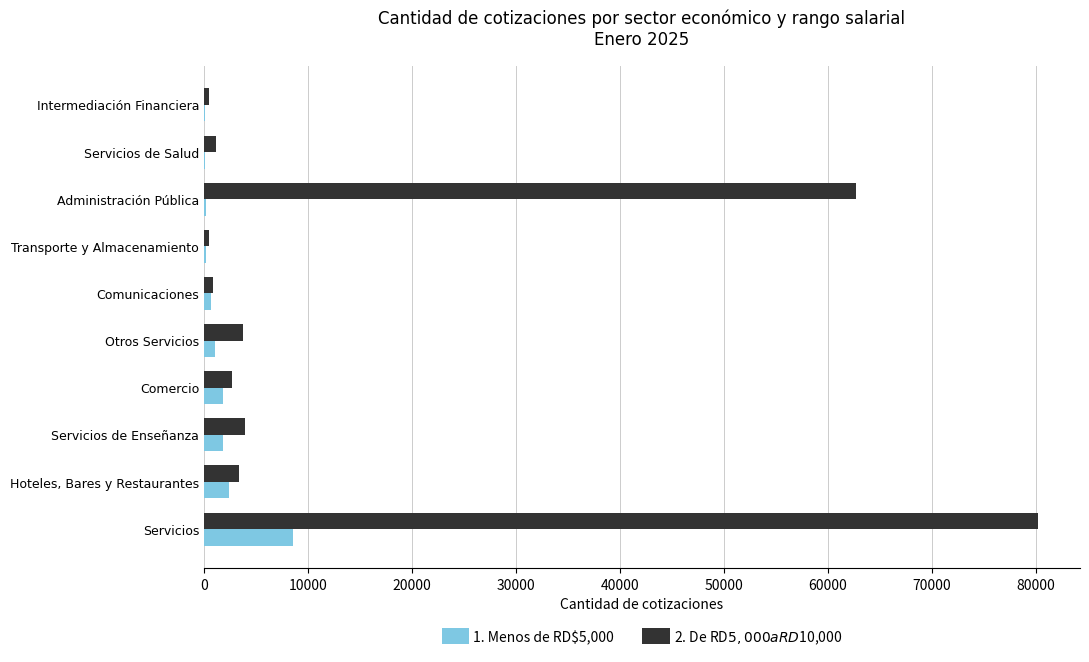

Which series has the largest total across all categories?

2. De RD$5,000 a RD$10,000